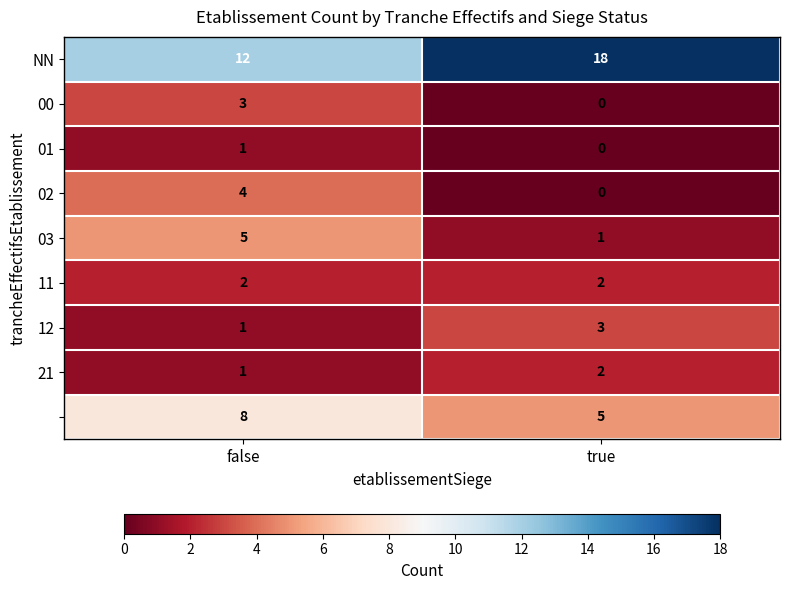

At which category is the sum across all series the highest?

false